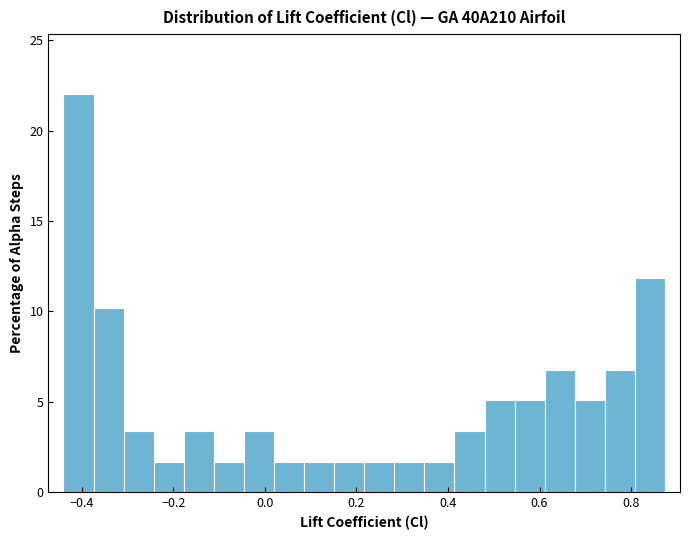

Read against the x-axis, roughly where is the centre of the tallest bar?

-0.40